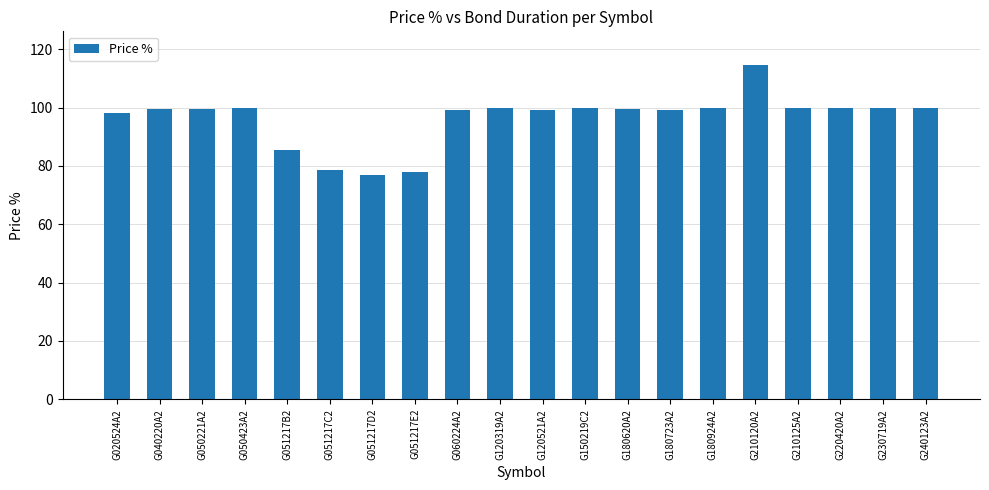

What is the difference between the values at G210120A2 and G230719A2?

14.9